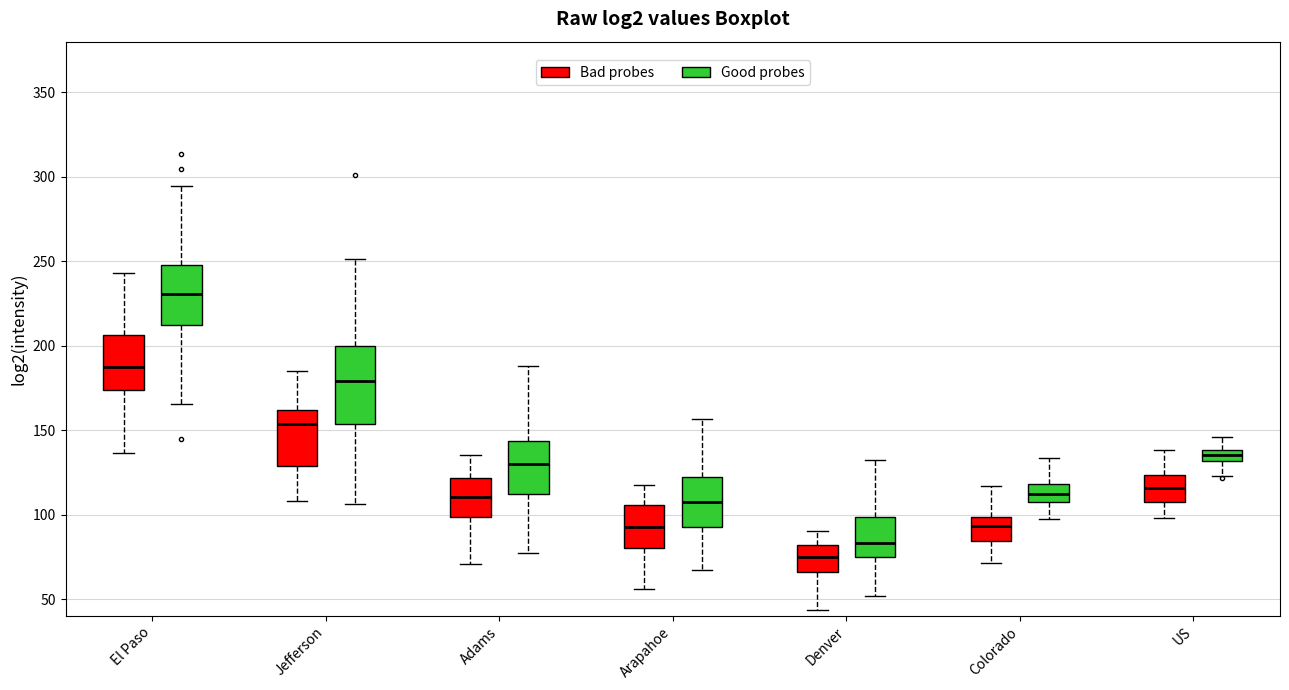

Which box is the tallest, from its lower edge to its upper edge?

Jefferson (Good probes)